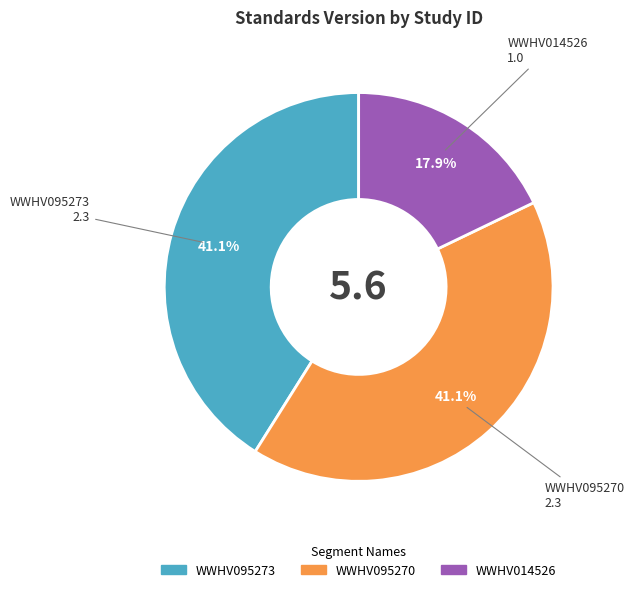

Count the number of slices in the pie.

3